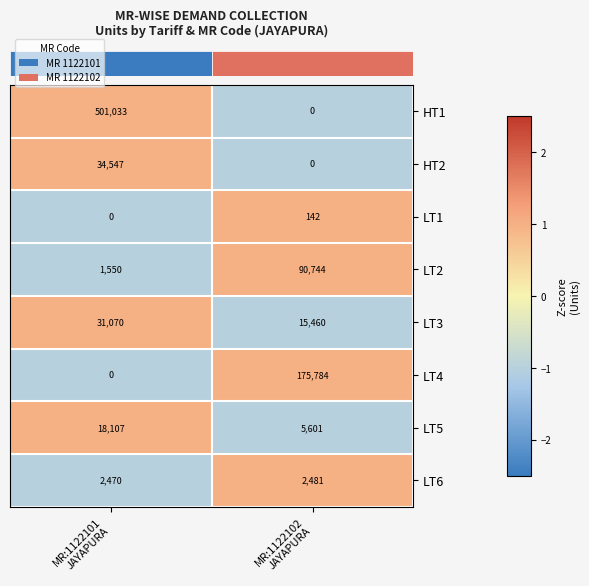

How many values in LT1 are above zero?

1